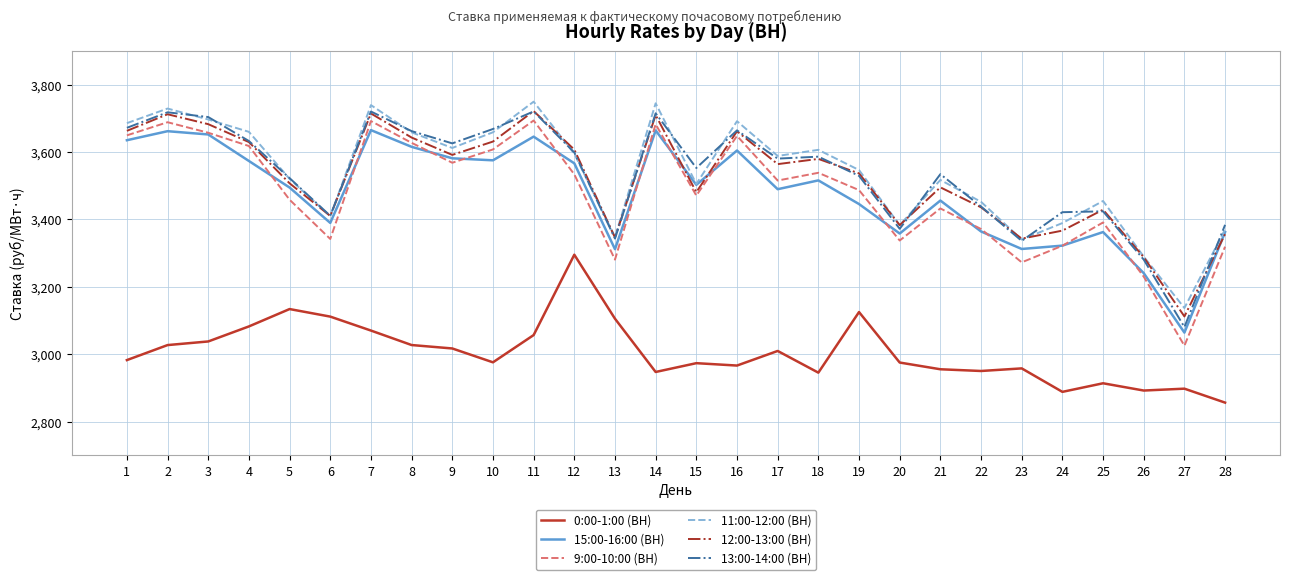

What is the difference between the second highest and minimum values in the 9:00-10:00 (ВН) series?

666.7